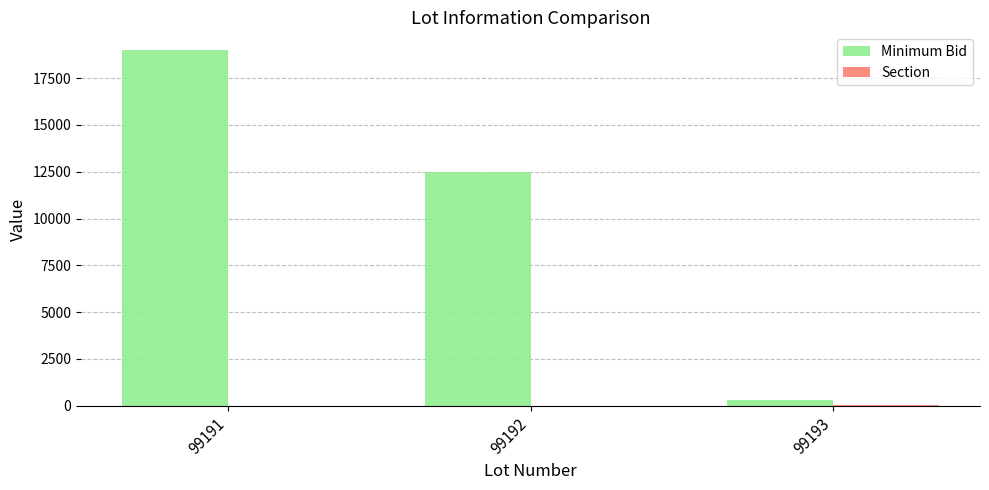

Are the bars grouped side by side (vs. stacked)?

Yes